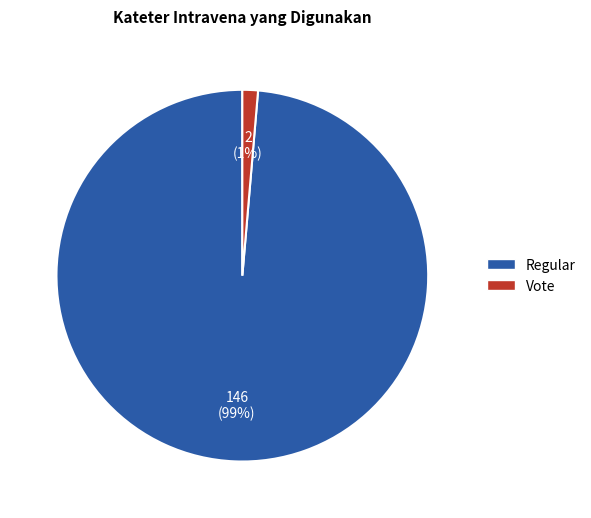

How many segments does this pie chart have?

2